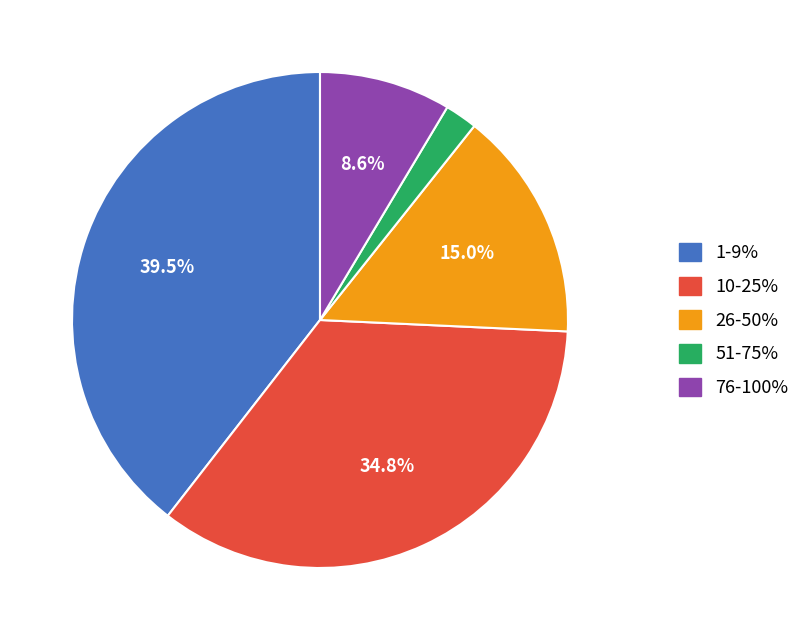

How many slices are in this pie chart?

5